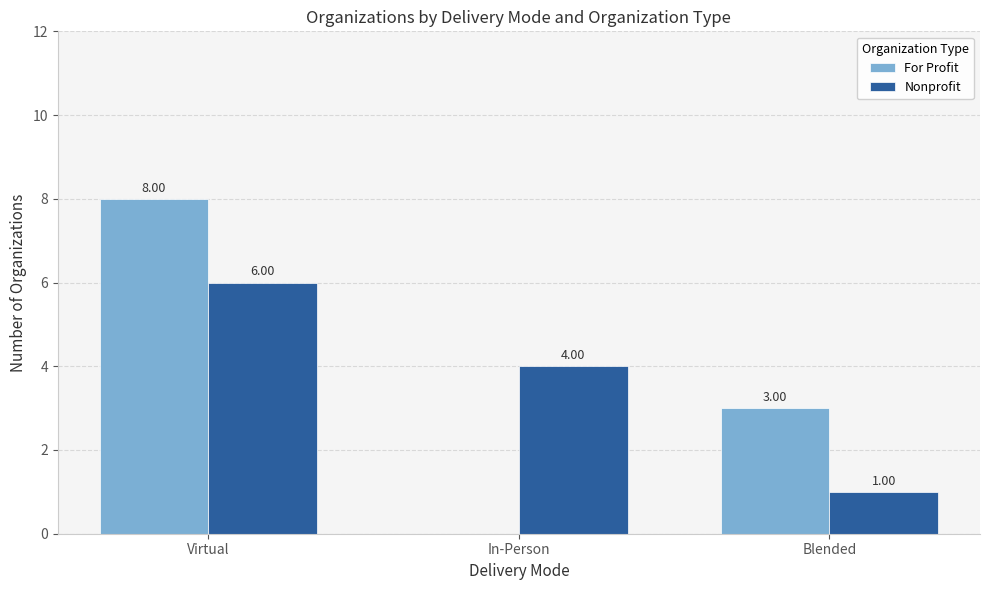

How many values in For Profit are above zero?

2